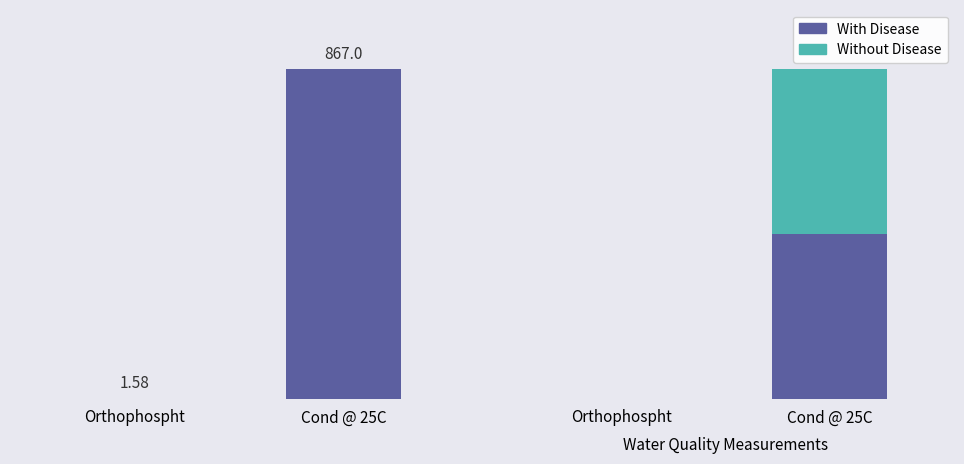

What is the difference between the Result values at Cond @ 25C and Orthophospht?

865.4